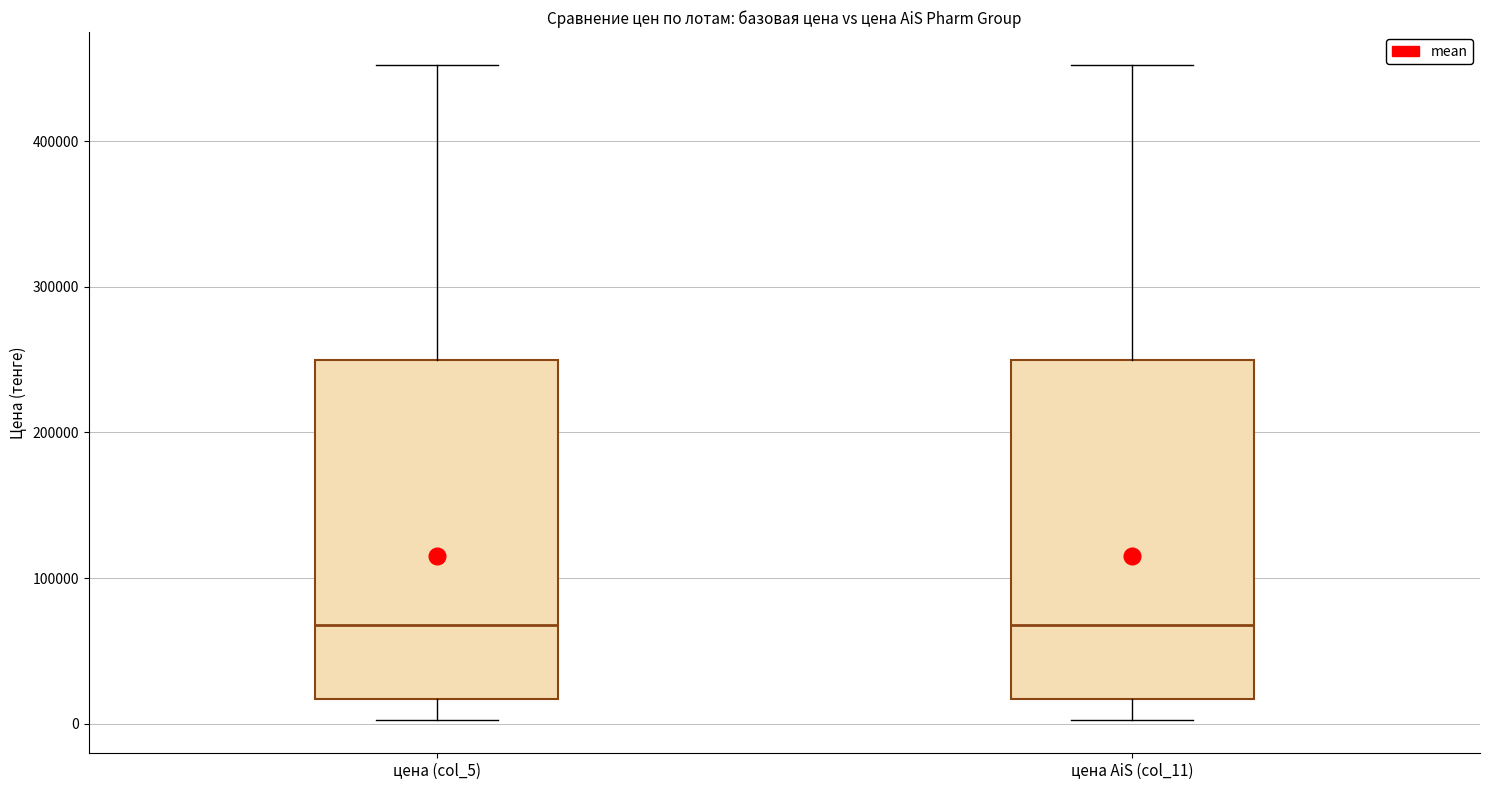

Where does the upper whisker of the box for цена (col_5) end on the y-axis? The values are not printed on the chart, so give them approximately, as read against the axis.

450000